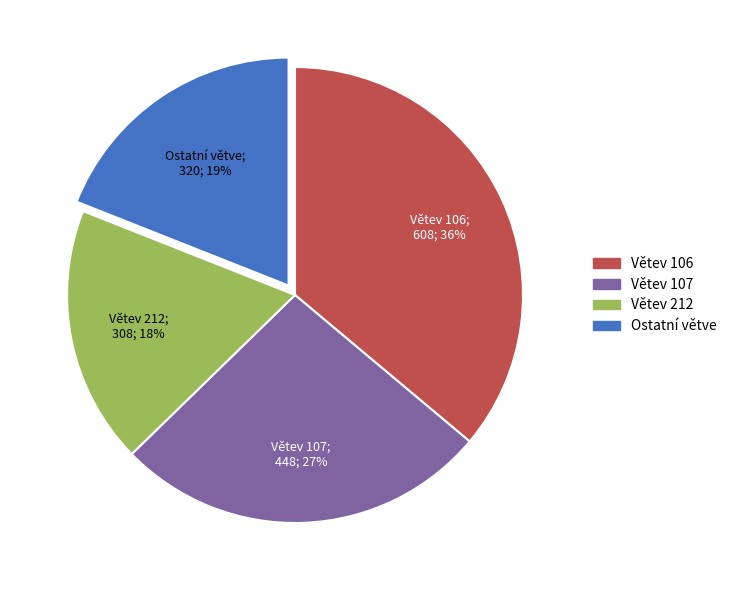

Is there a majority slice in this chart?

No